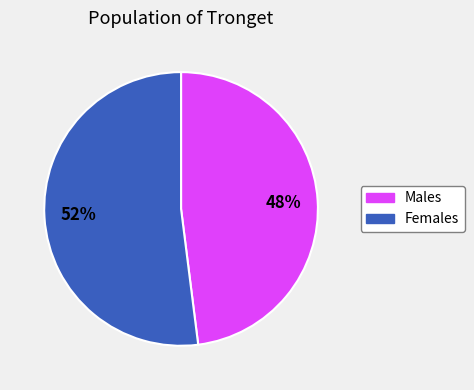

Does any single category account for the majority?

Yes